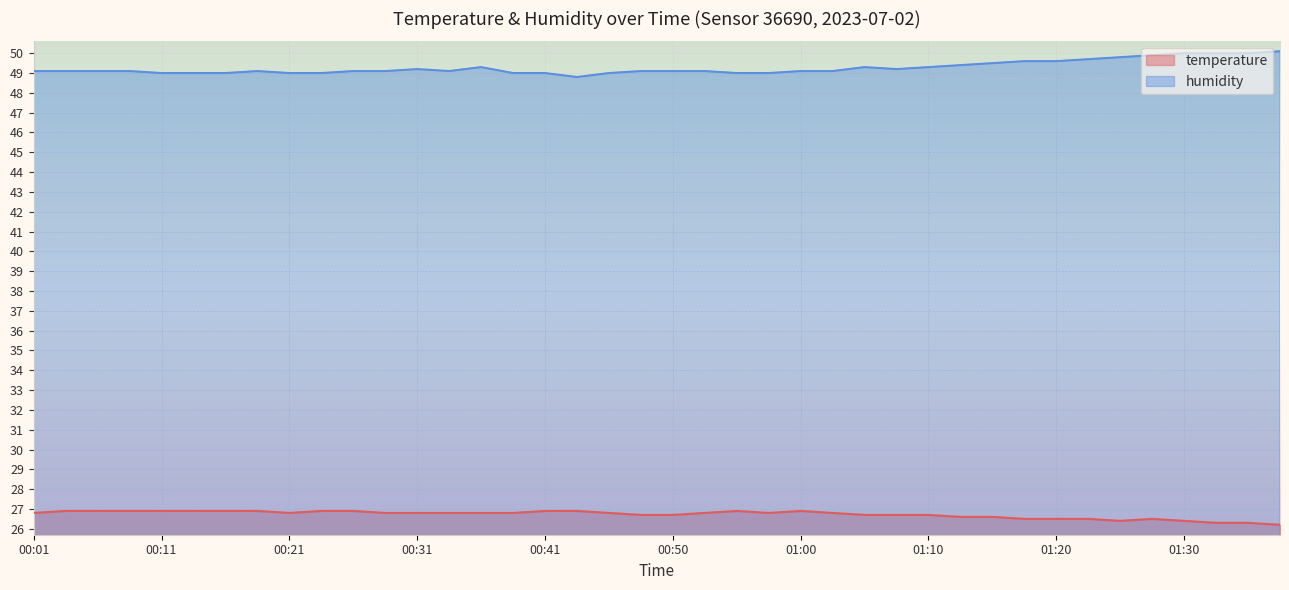

True or false: humidity and temperature intersect in this chart.

False